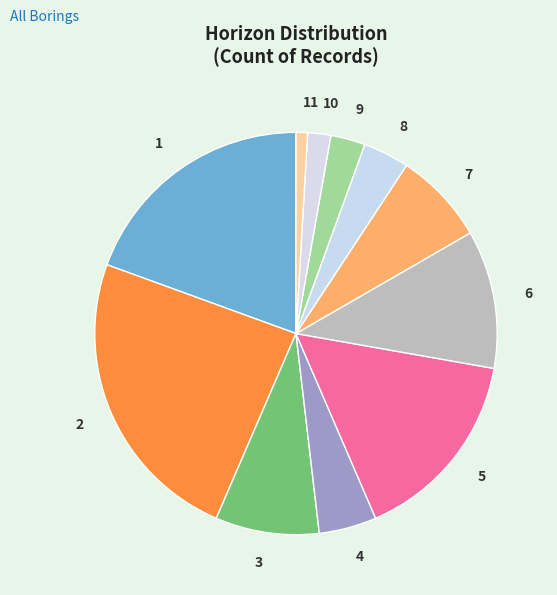

Approximately how many times larger is the value at 8 compared to 11?

4.0